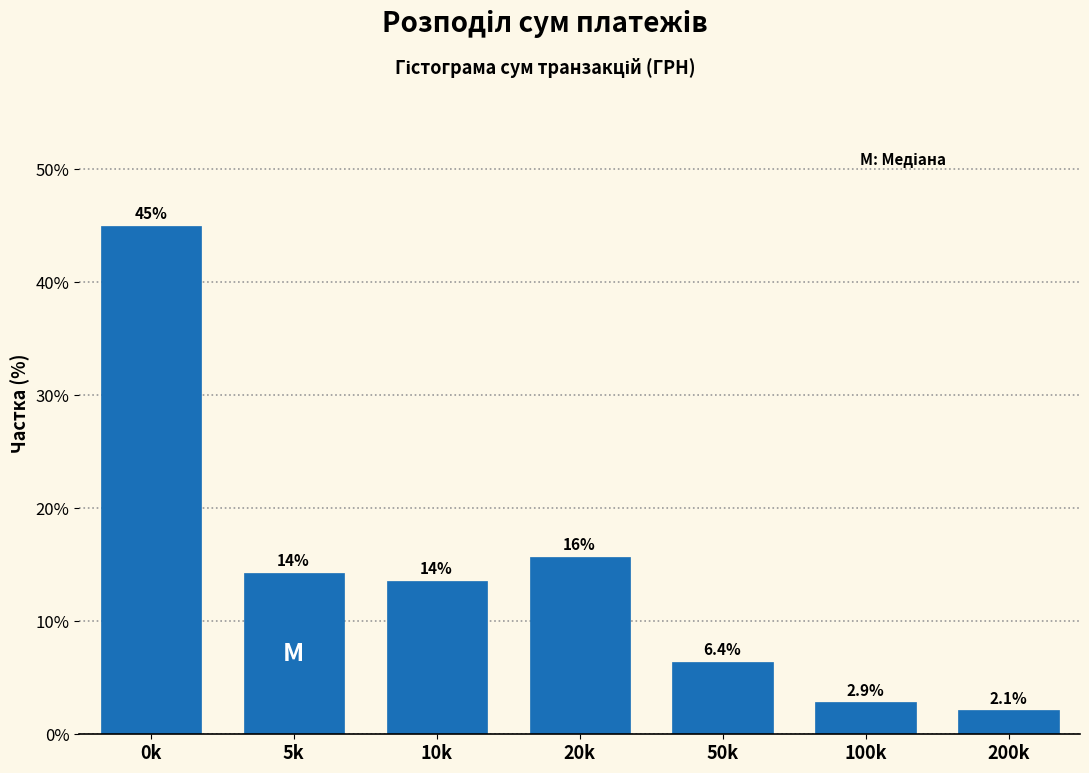

Reading right to left, list all the values displayed in this chart.

2.1	2.9	6.4	15.7	13.6	14.3	45.0